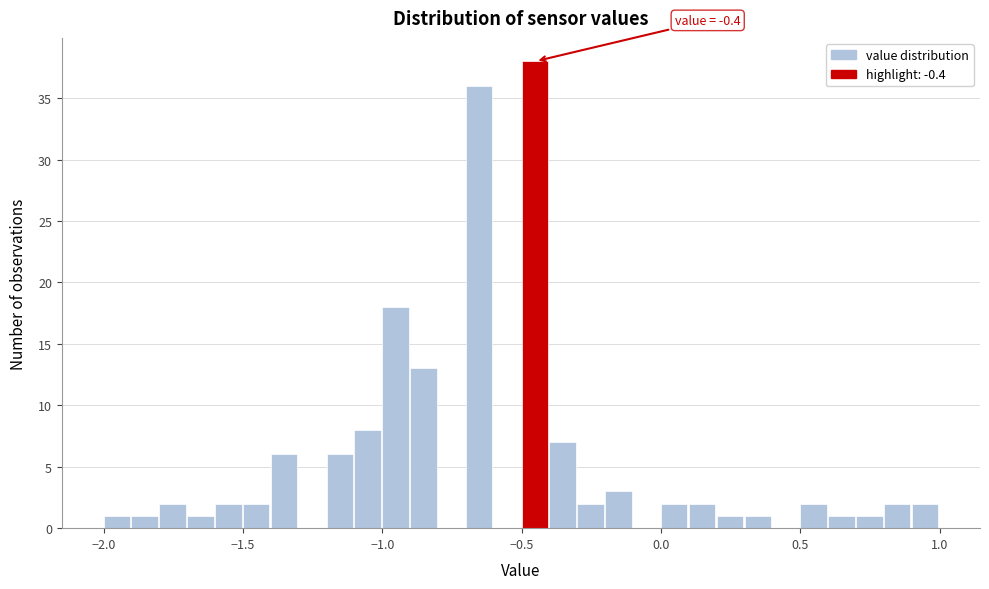

Read against the x-axis, roughly where is the centre of the tallest bar?

-0.45